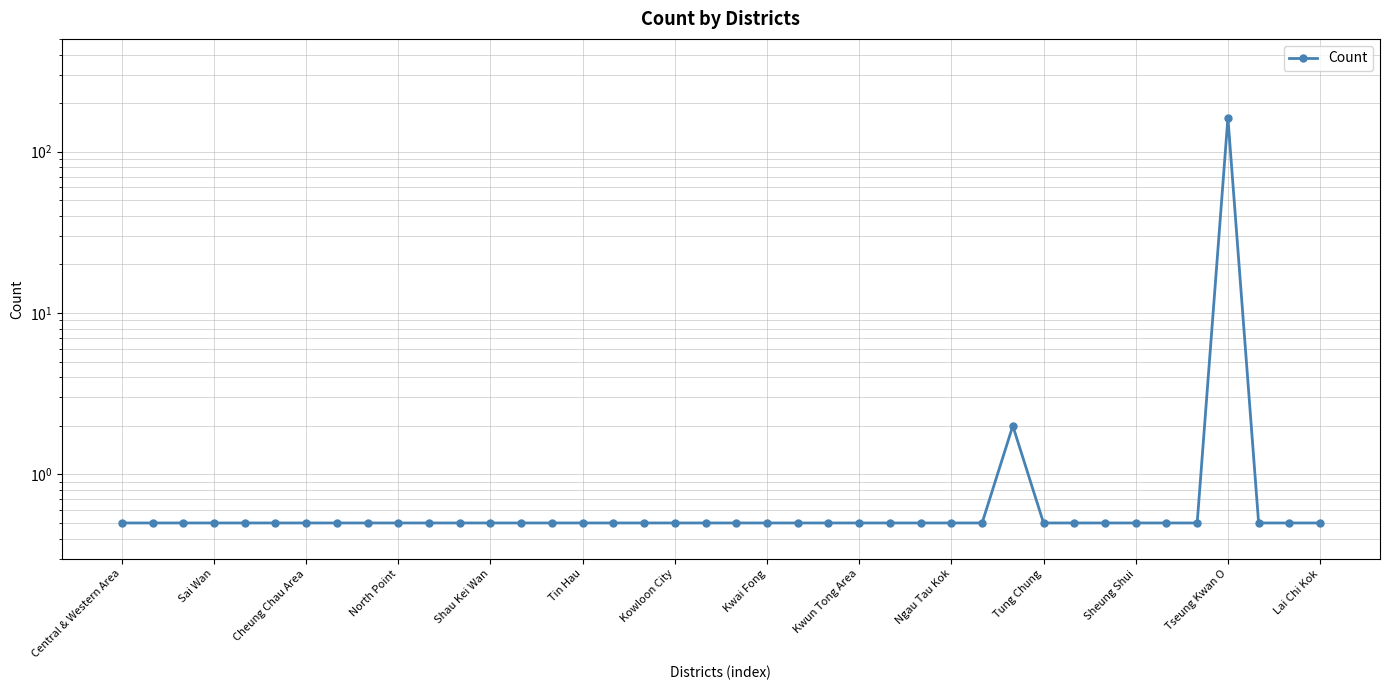

Does the chart display data point markers on the line(s)?

Yes